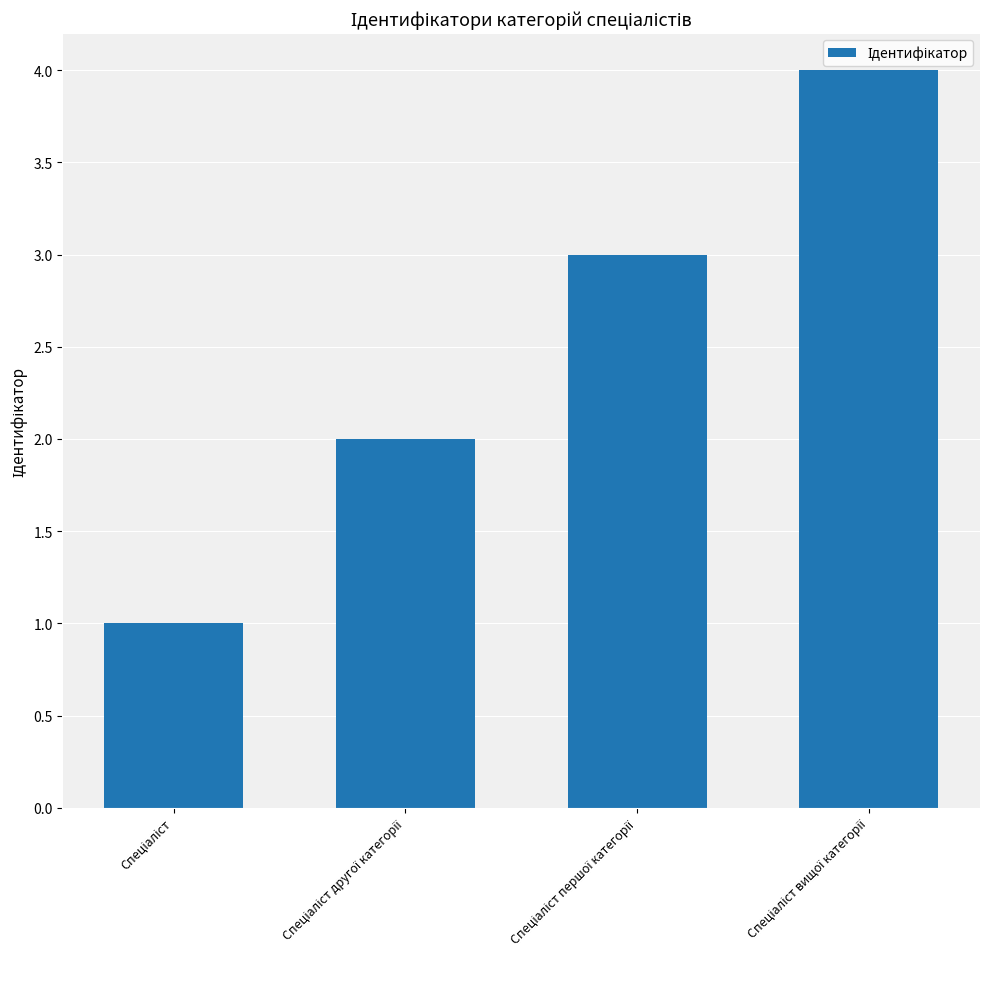

Are the bars grouped side by side (vs. stacked)?

No